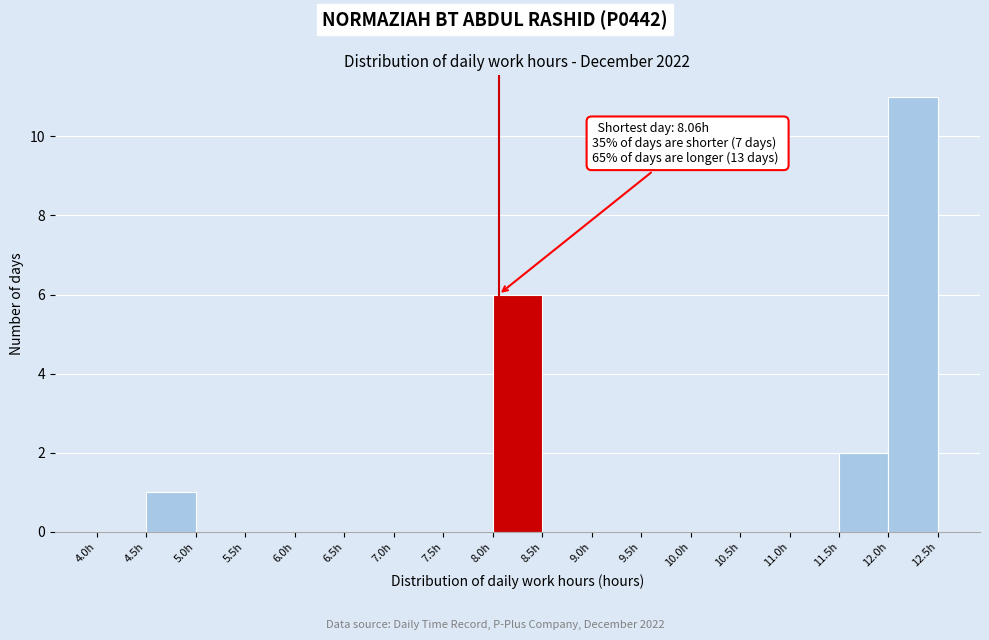

Over which range of the x-axis is the bar tallest?

12.0 to 12.5